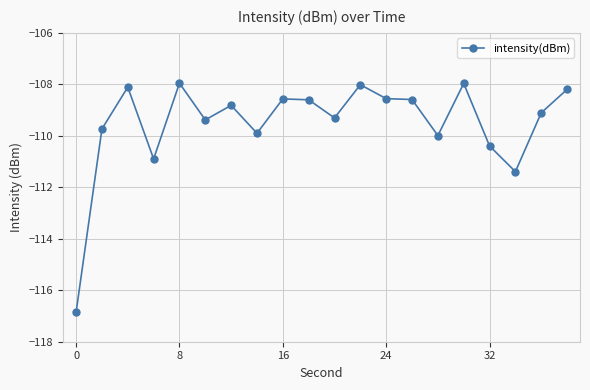

Count the number of categories in the chart.

20